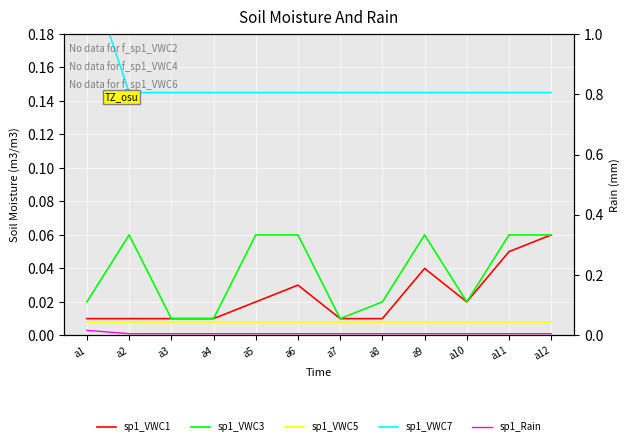

What is the total value across all series at a1?

0.3